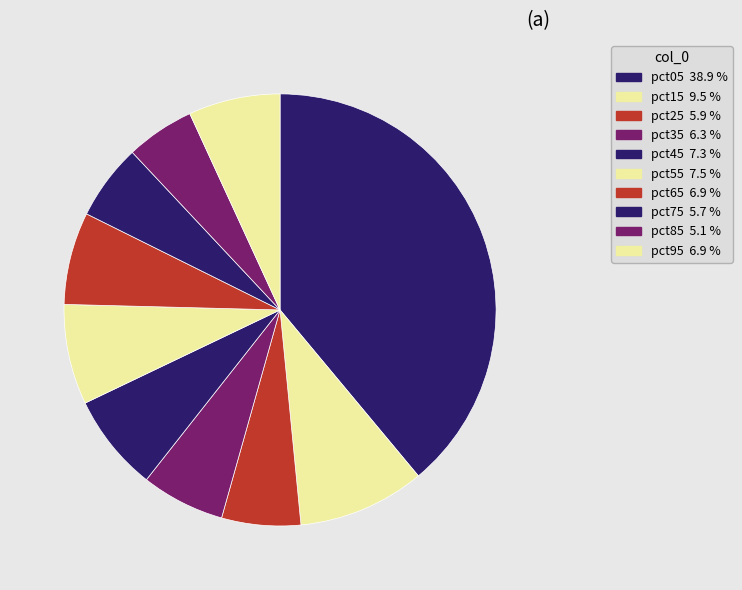

To the nearest percent, what percentage of the pie is pct85?

5%